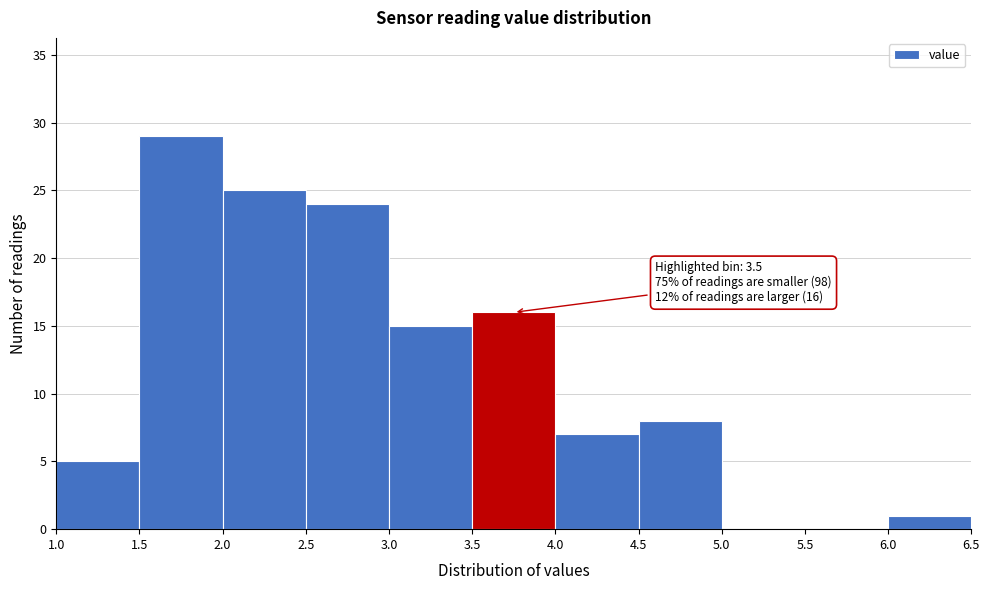

Over which range of the x-axis is the bar tallest?

1.5 to 2.0